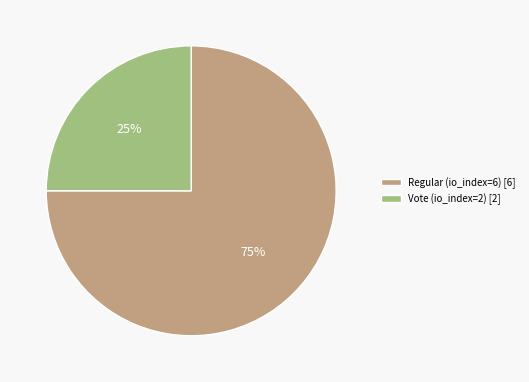

Which category has the biggest portion of the pie?

Regular (io_index=6)